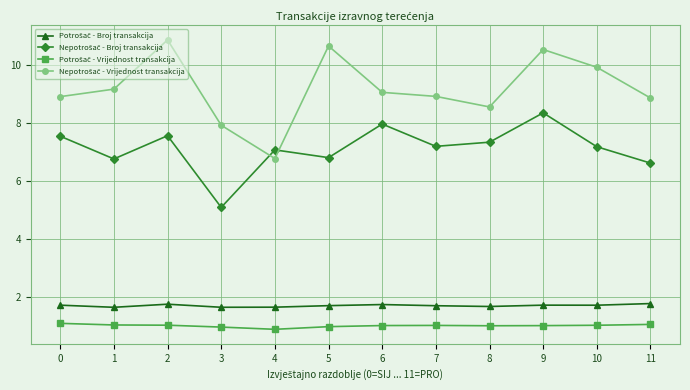

What is the difference between the highest and lowest values at 7?

7.9